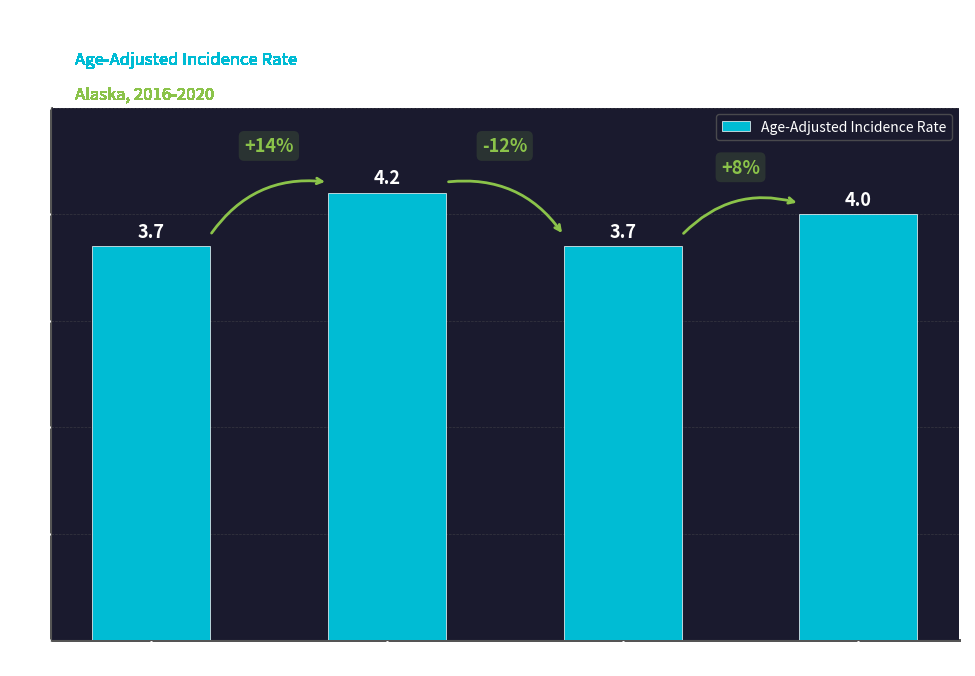

Which has a higher value, Anchorage Municipality or Alaska?

Anchorage Municipality